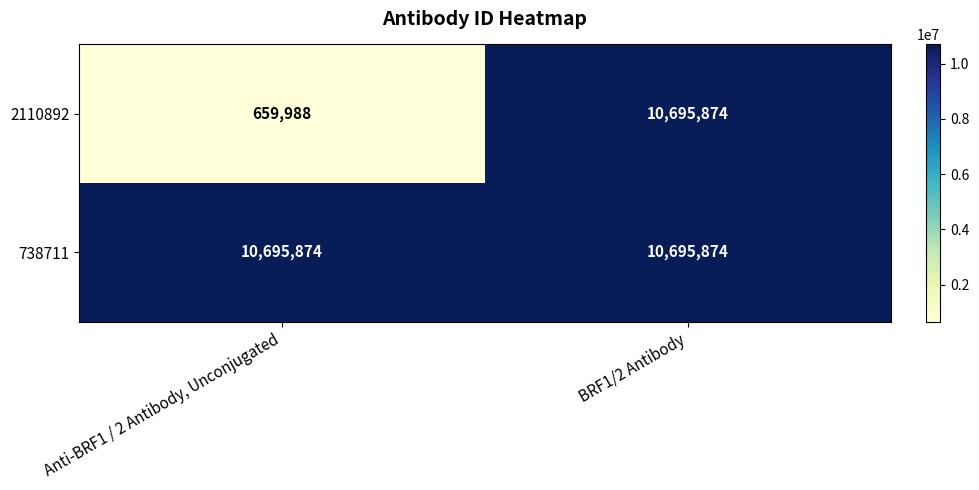

What is the average value of the 2110892 series?

5677931